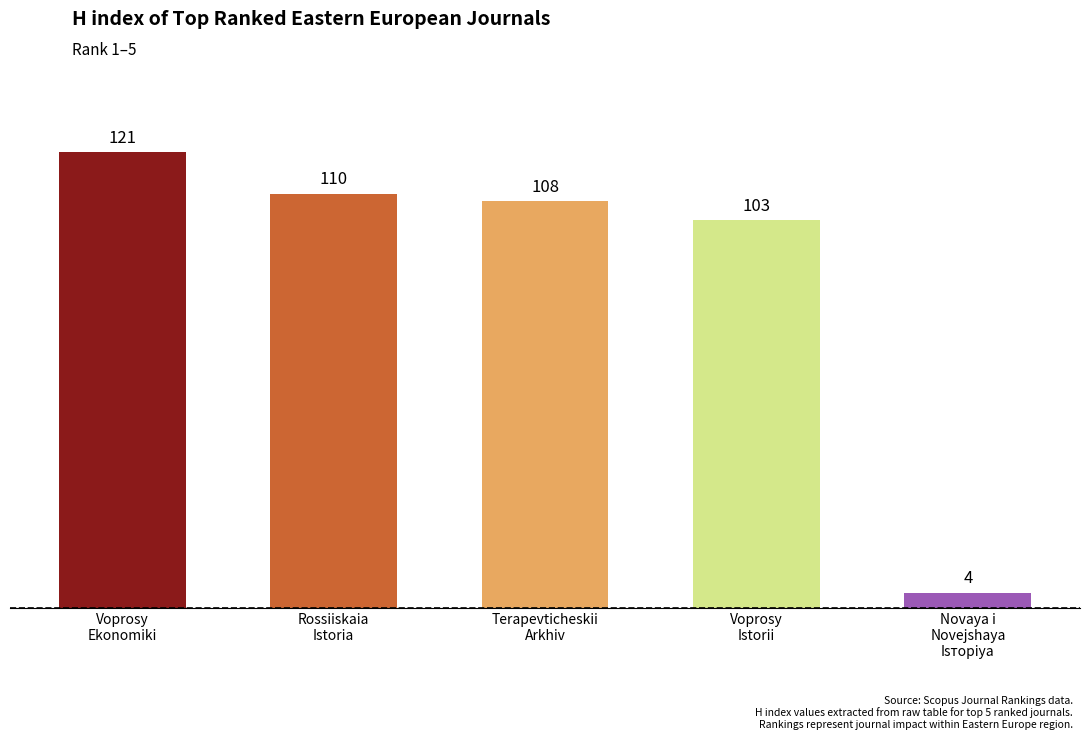

Which category has the highest value across all series?

Voprosy
Ekonomiki